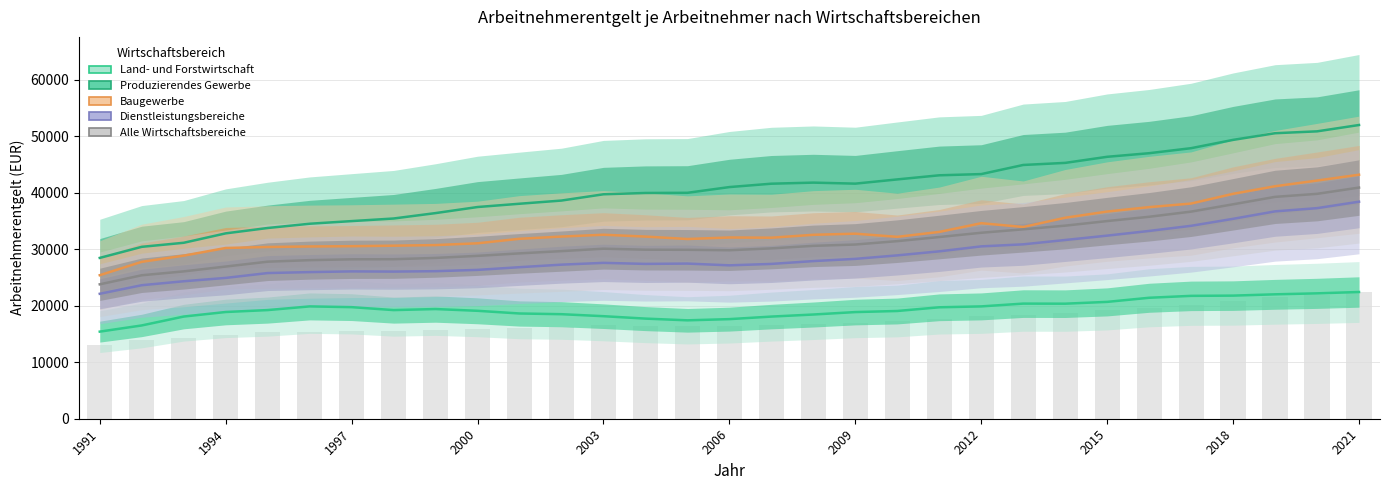

Between 18 and 25, which series saw the biggest shift?

Produzierendes Gewerbe